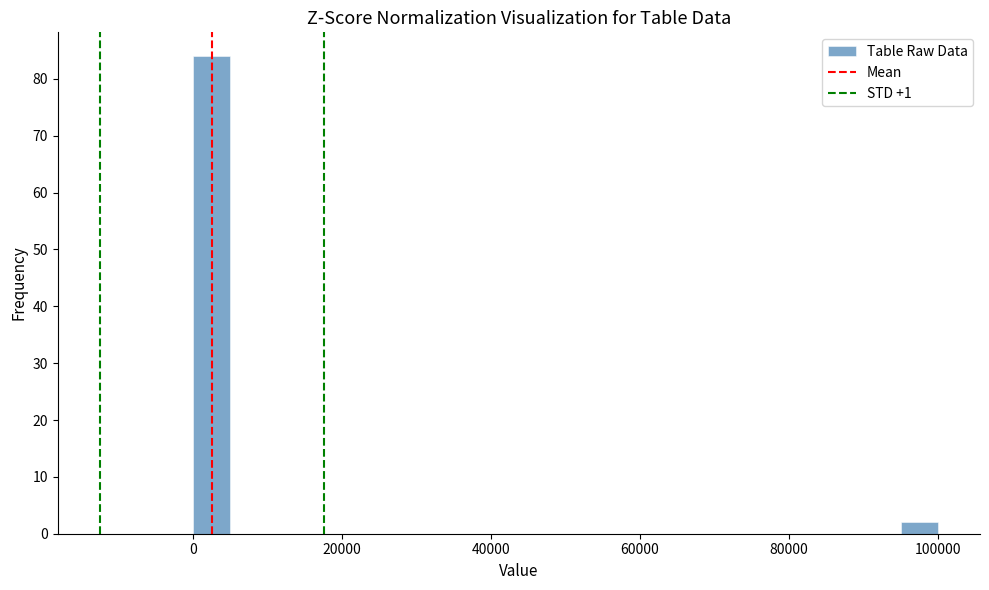

Read against the x-axis, roughly where is the centre of the tallest bar?

2000